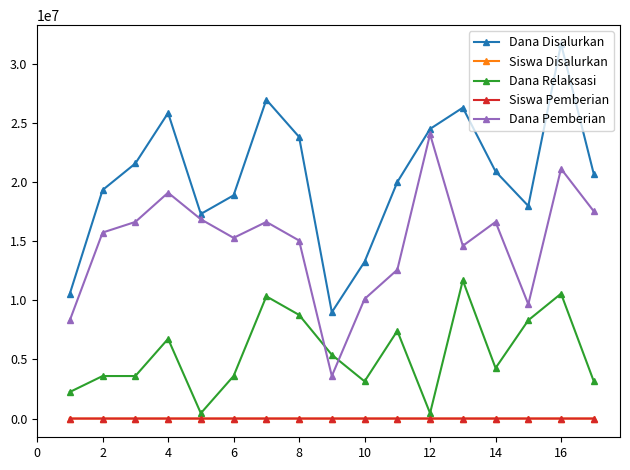

How many series are shown in this chart?

5